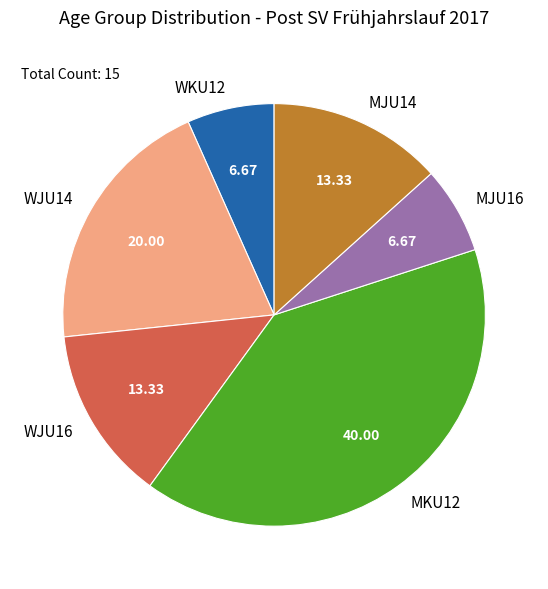

What is the ratio of the value at MJU16 to the value at WJU16?

0.5